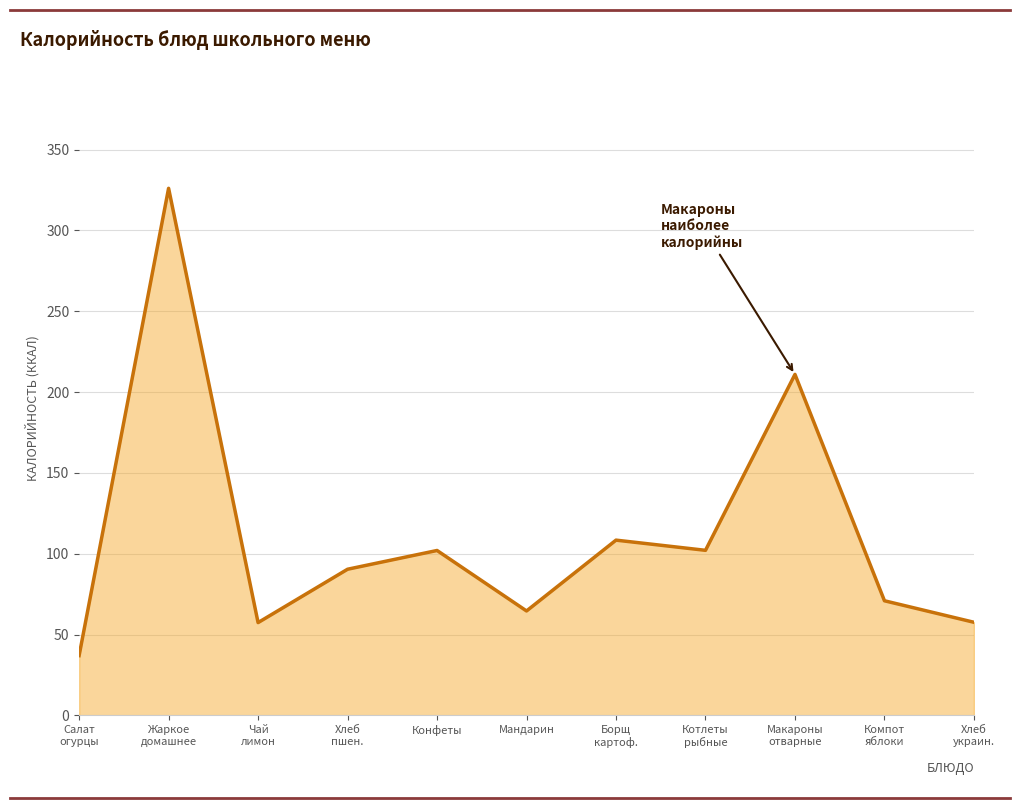

Is it true that the value at Конфеты is 102.0?

True